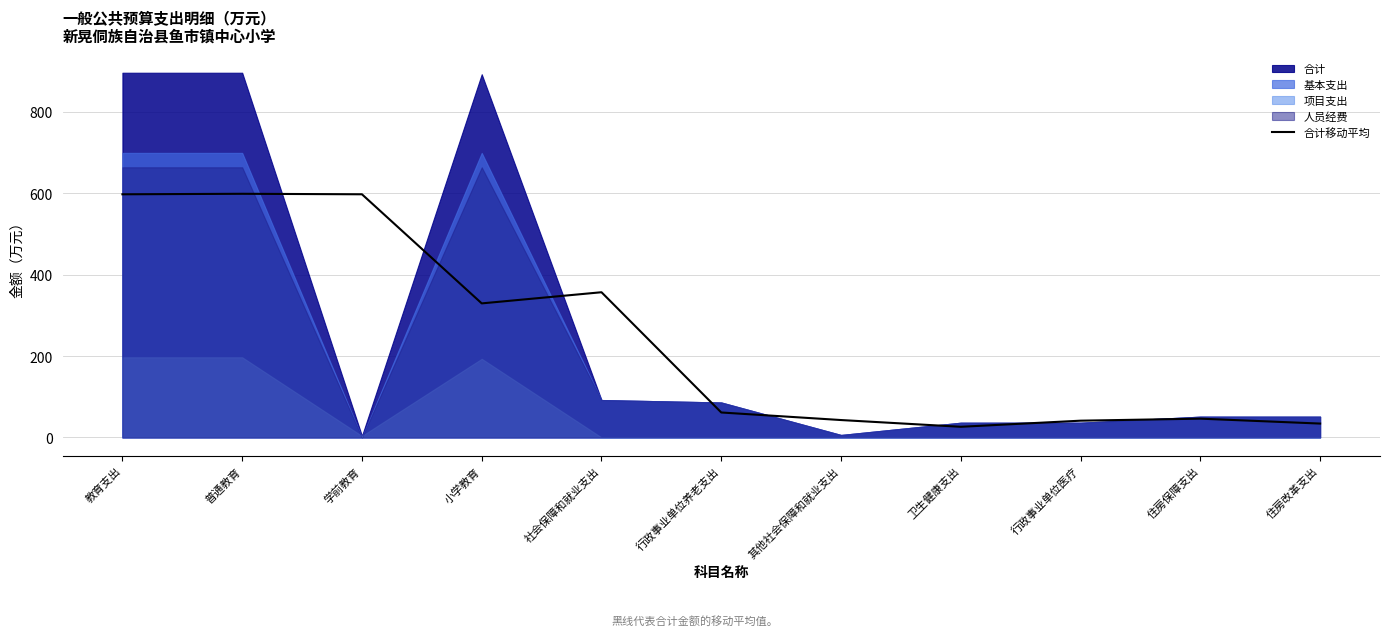

How many data points are above 61?

6